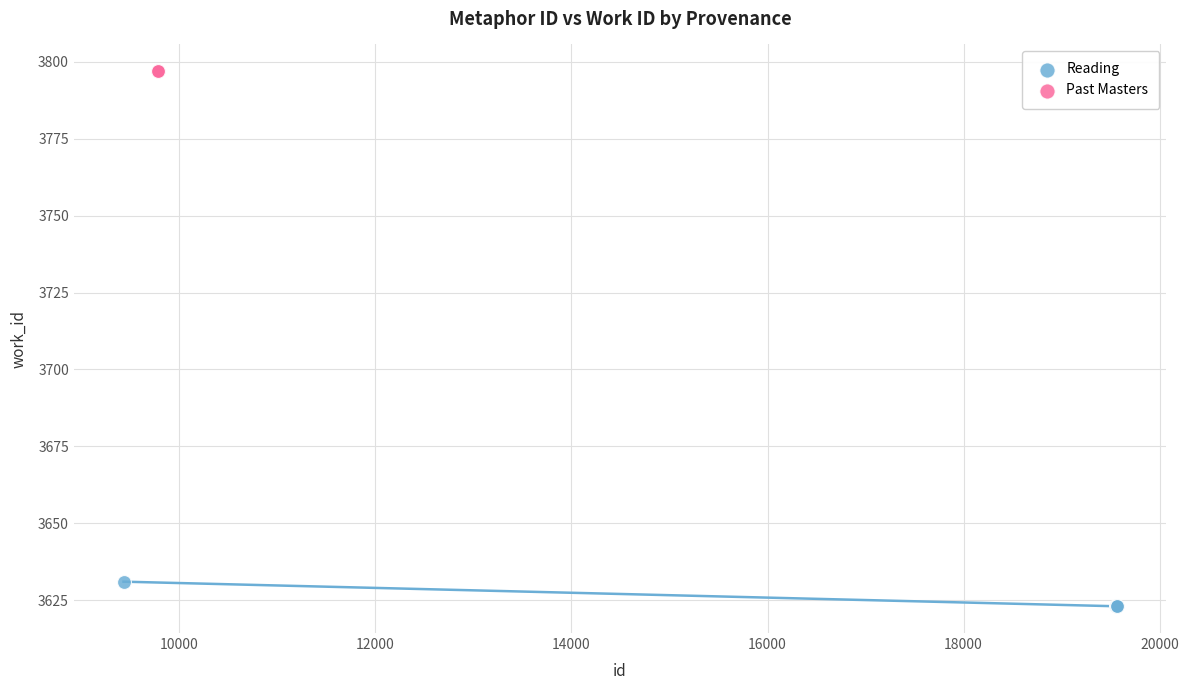

Which series contains the highest Y value?

Past Masters